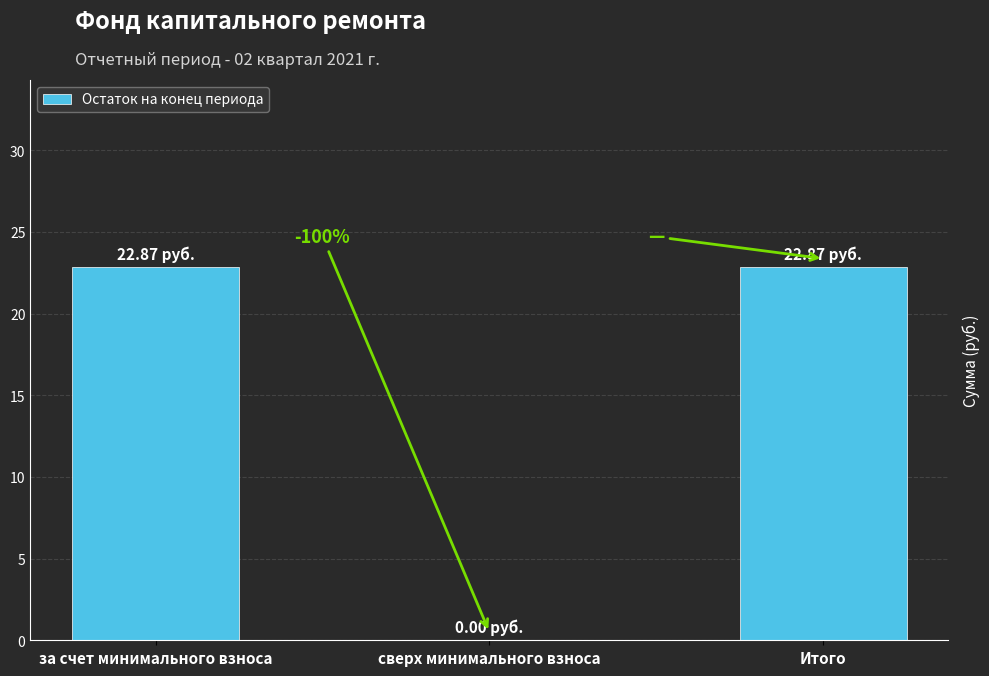

Where is the data nearest to the value 11?

сверх минимального взноса